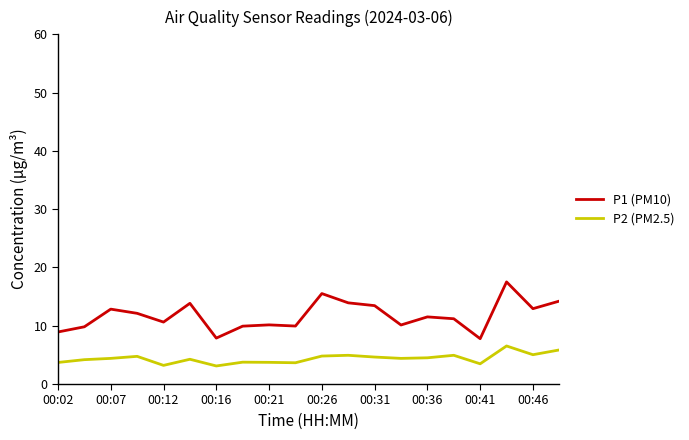

Which series has the widest spread of values?

P1 (PM10)